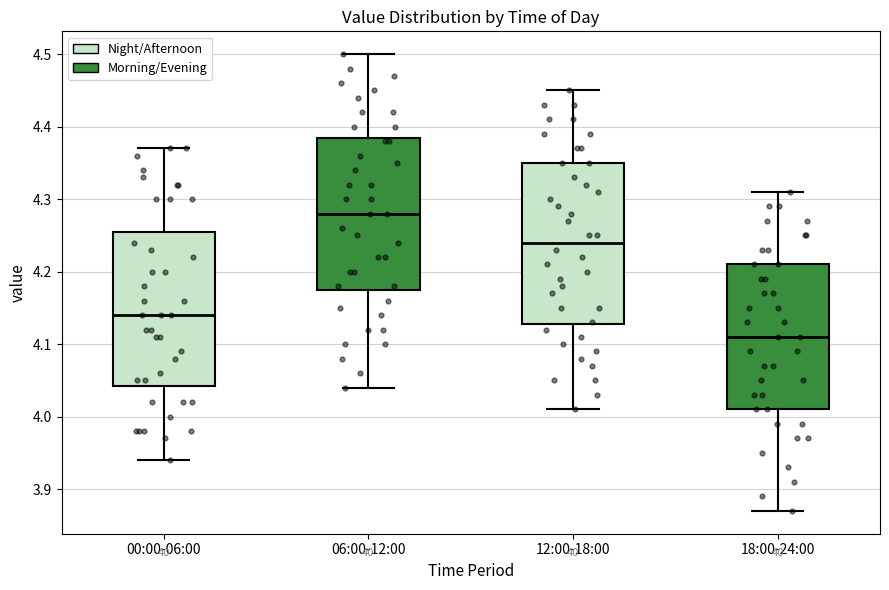

Which box's median line is the lowest?

18:00-24:00